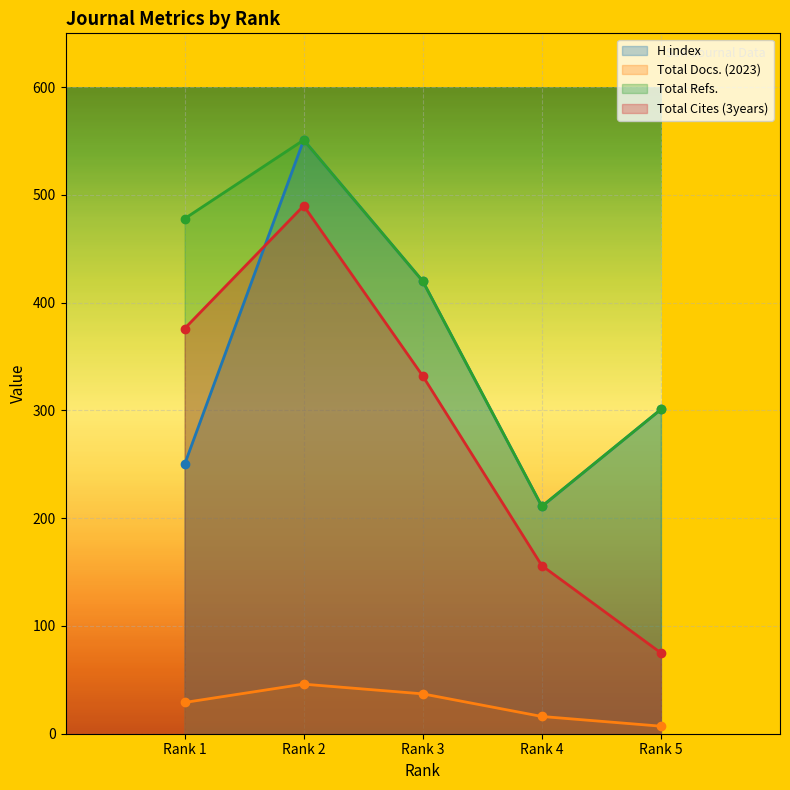

How many data points in Total Cites (3years) are above 332?

2